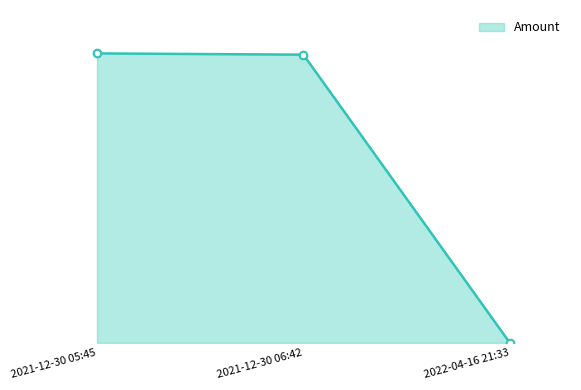

Which has a higher value, 2022-04-16 21:33 or 2021-12-30 05:45?

2021-12-30 05:45